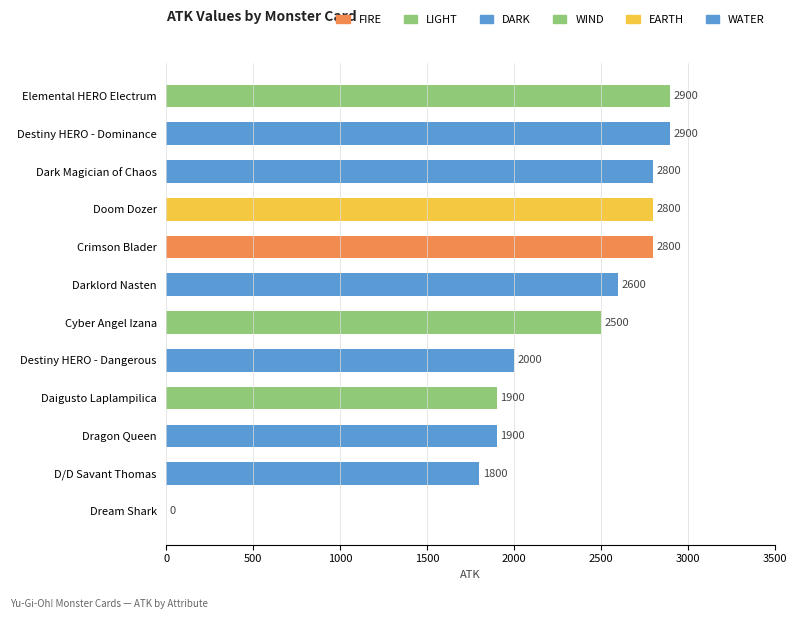

Approximately how many times larger is the value at Destiny HERO - Dangerous compared to Darklord Nasten?

0.8